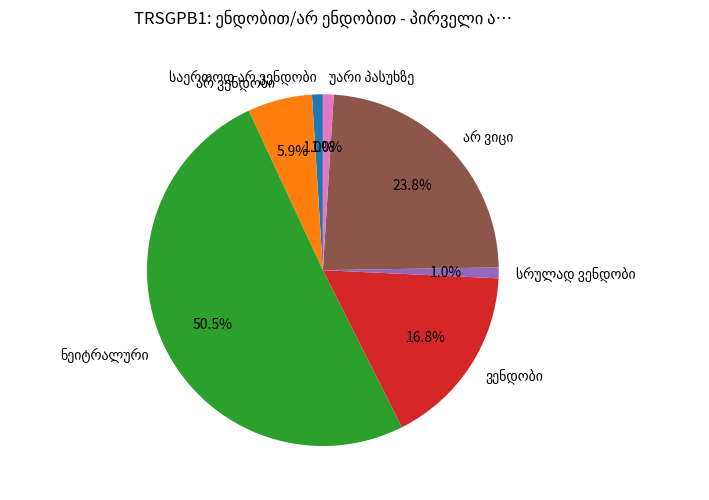

Count the number of slices in the pie.

7